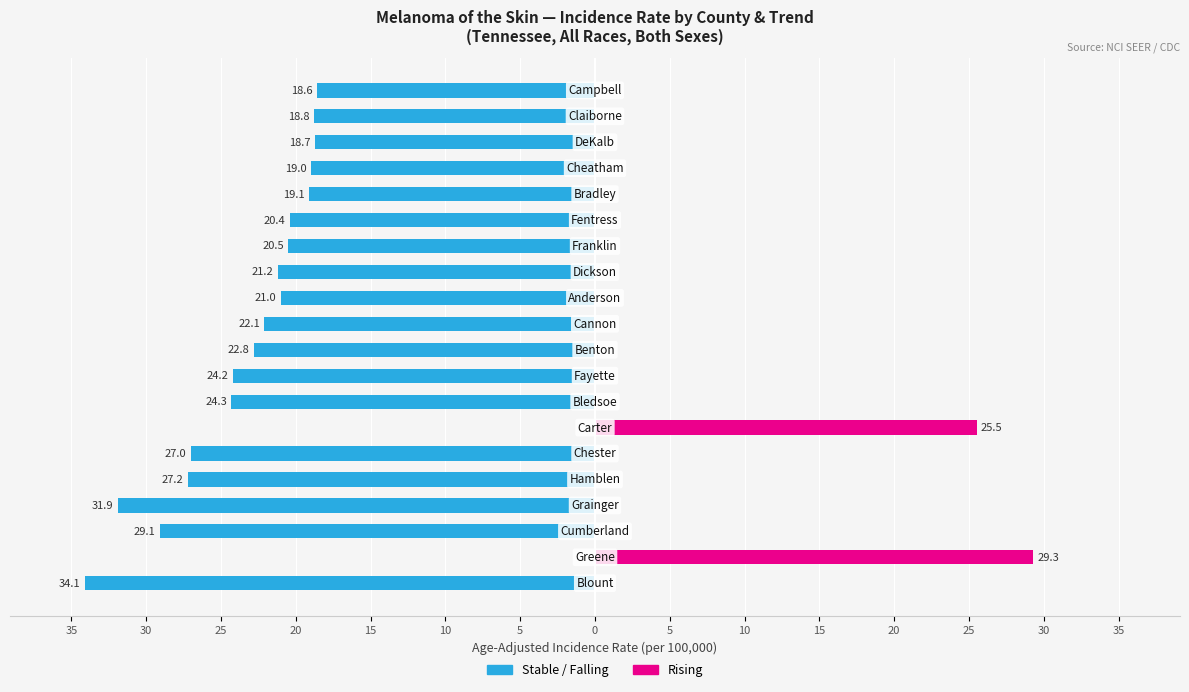

What is the label of the 7th bar from the right?

30